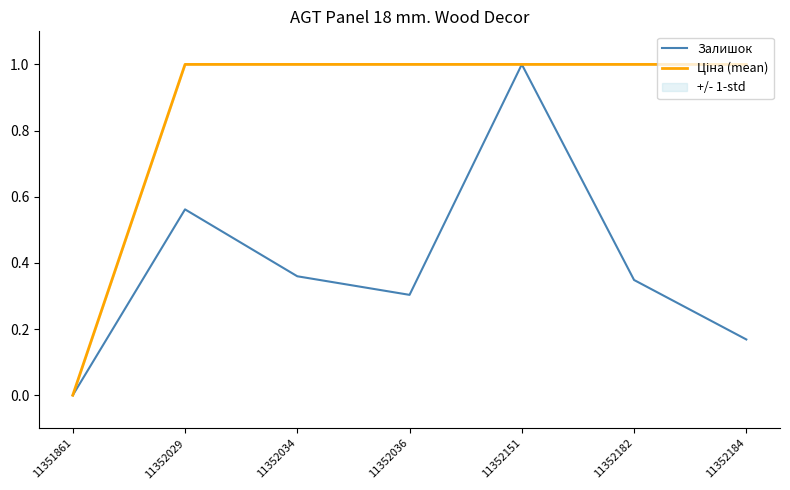

Is it true that Ціна (mean) equals 1.6 at 11352029?

False